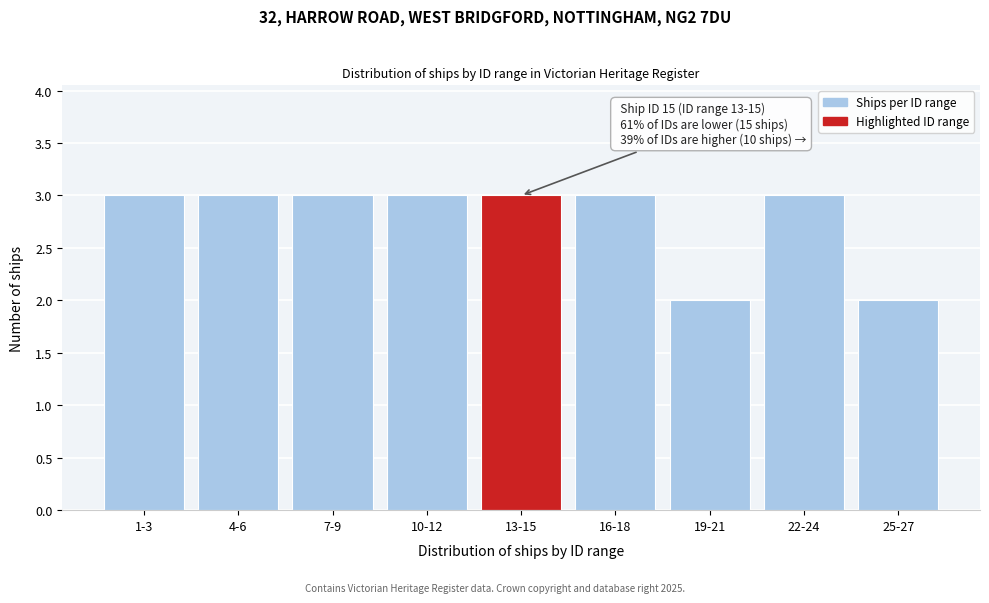

Reading left to right, what are all the values shown in this chart?

1-3=3	4-6=3	7-9=3	10-12=3	13-15=3	16-18=3	19-21=2	22-24=3	25-27=2